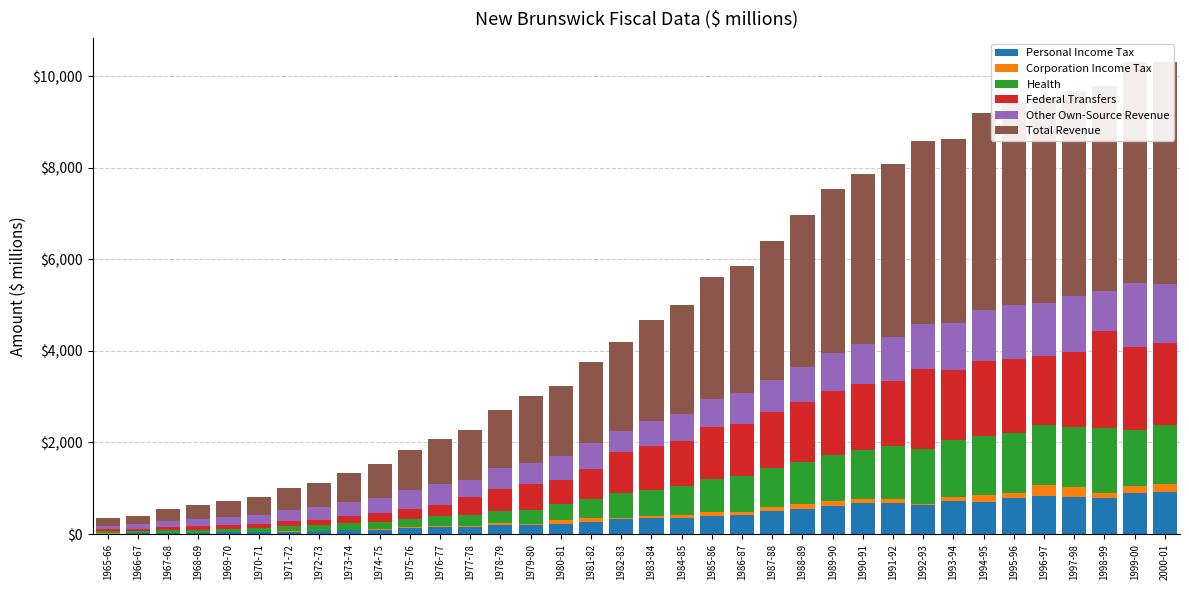

How many groups of bars are there?

36